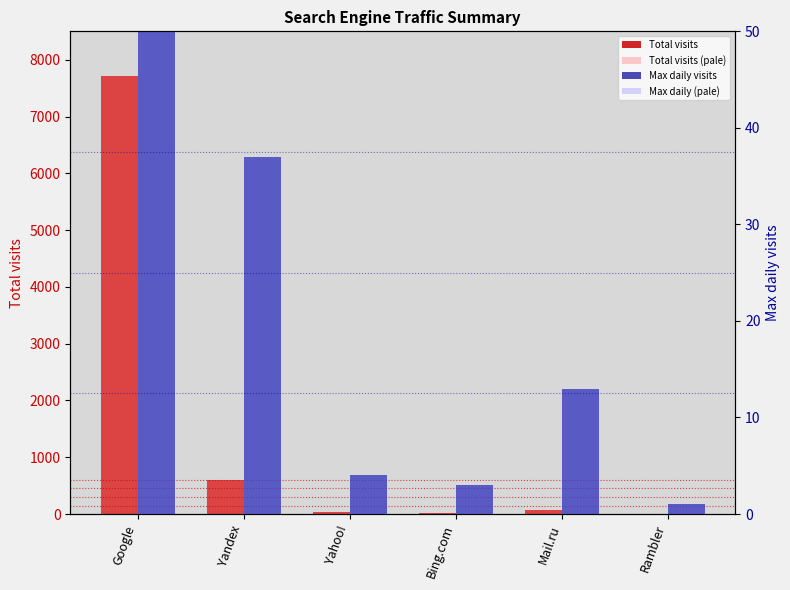

What is the difference between the highest and lowest values at Rambler?

7